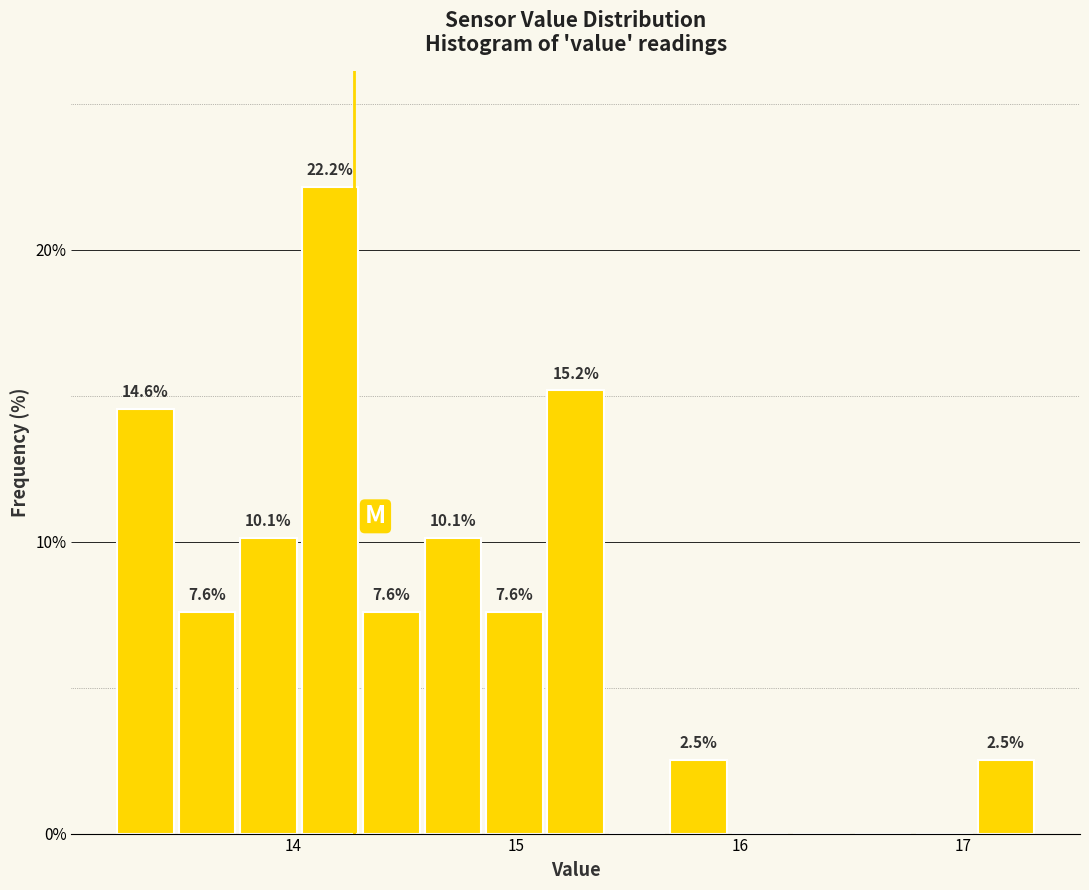

Read against the x-axis, roughly where is the centre of the tallest bar?

14.2